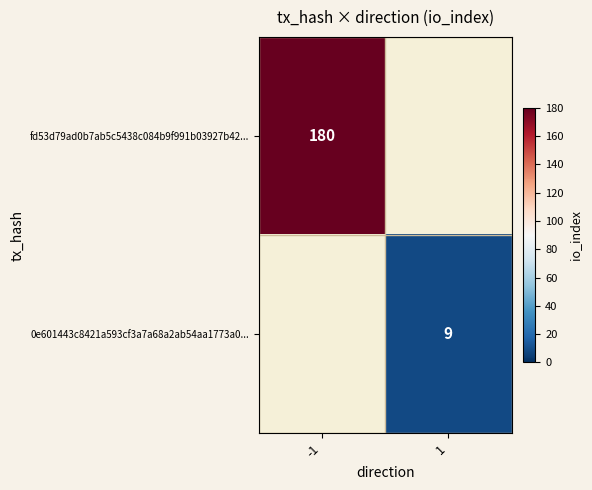

What is the minimum value shown in the chart?

9.0